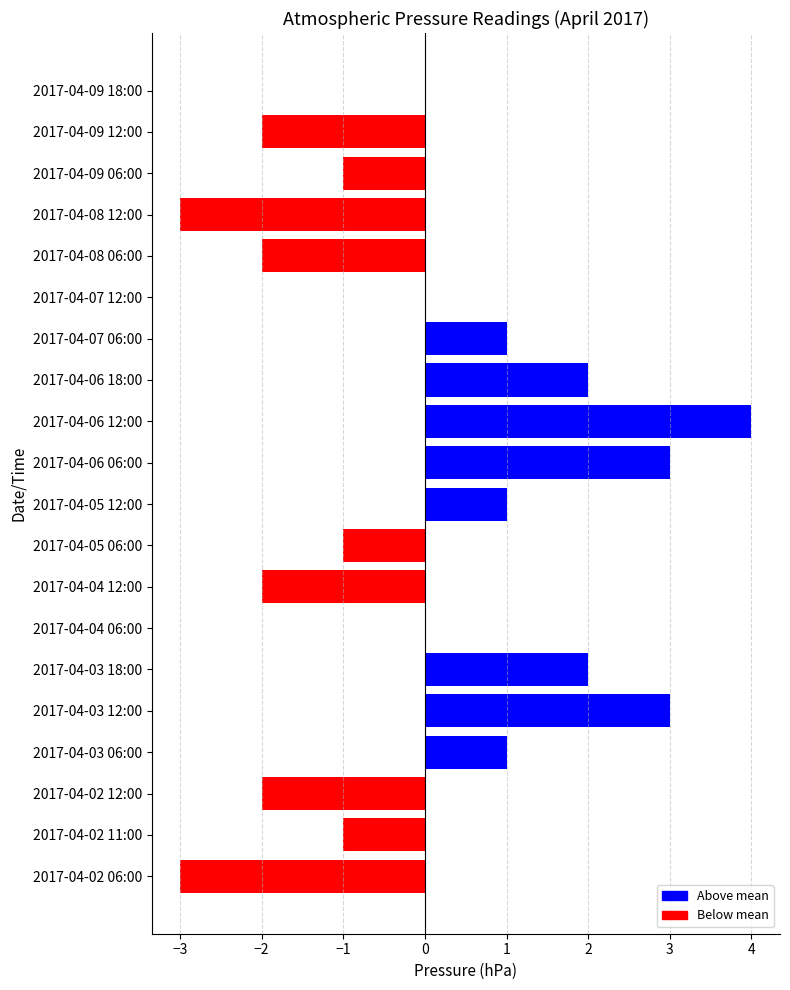

True or false: the data shows 0 at 2017-04-05 12:00.

False